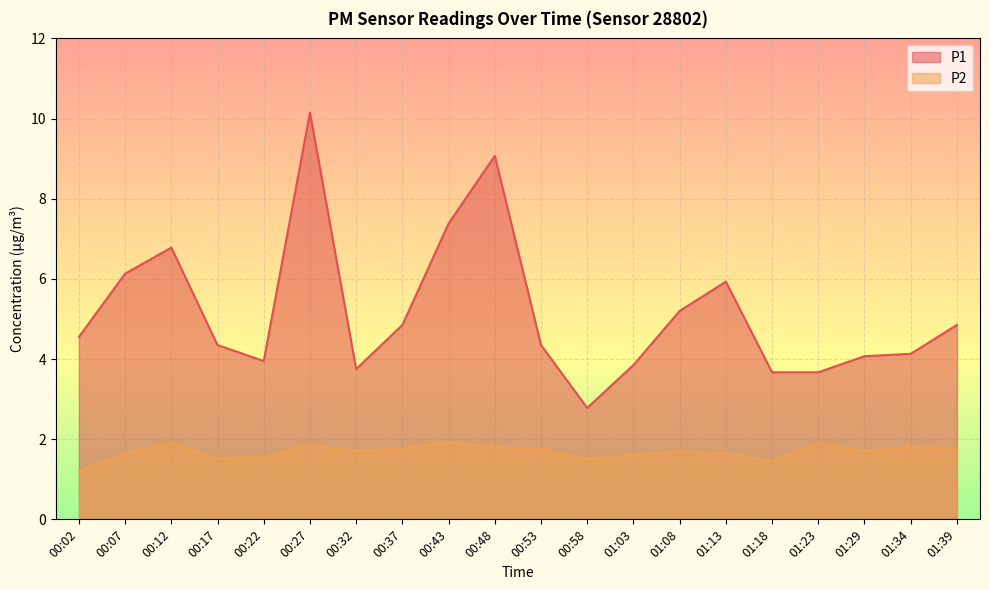

Where is P2 nearest to the value 1?

00:02